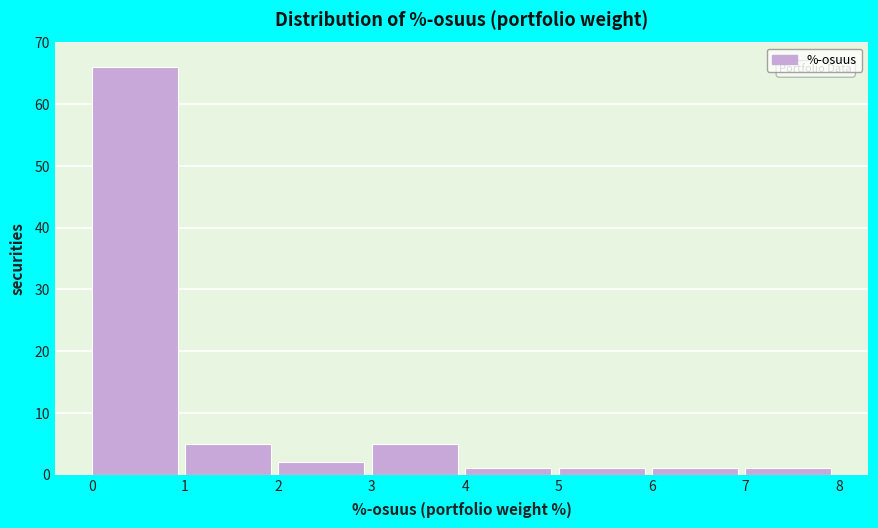

Reading left to right, transcribe this chart: for each bar, give the range it covers on the x-axis and its height. The values are not printed on the chart, so give them approximately, as read against the axis.

0 to 1: 66
1 to 2: 5
2 to 3: 2
3 to 4: 5
4 to 5: 1
5 to 6: 1
6 to 7: 1
7 to 8: 1